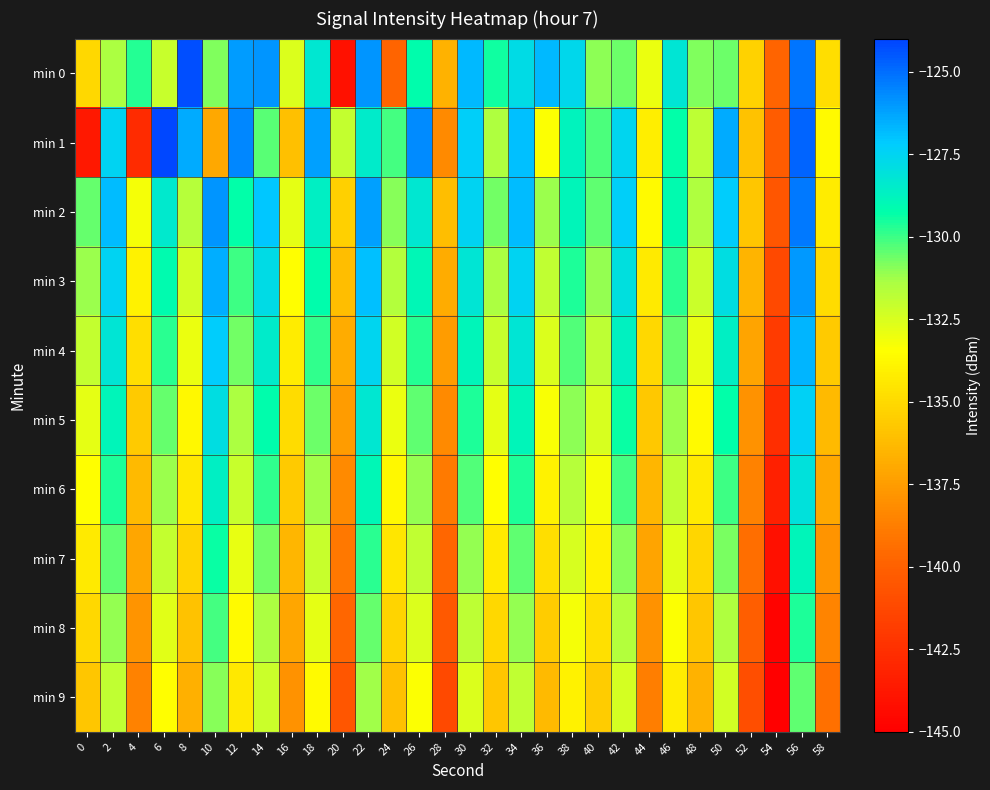

Reading left to right, list all the values displayed in this chart.

min 0: 0=-135.0	2=-131.4	4=-129.7	6=-132.1	8=-124.3	10=-130.9	12=-126.1	14=-125.9	16=-132.6	18=-128.3	20=-144.0	22=-125.9	24=-139.8	26=-129.2	28=-136.6	30=-126.7	32=-129.5	34=-127.8	36=-126.8	38=-127.7	40=-131.0	42=-130.6	44=-132.9	46=-128.3	48=-130.8	50=-130.6	52=-135.3	54=-139.8	56=-125.2	58=-134.8
min 1: 0=-143.8	2=-127.5	4=-142.7	6=-124.1	8=-126.5	10=-137.0	12=-125.6	14=-130.4	16=-136.0	18=-126.2	20=-132.0	22=-128.5	24=-130.1	26=-125.7	28=-138.2	30=-127.3	32=-131.5	34=-126.9	36=-133.4	38=-128.8	40=-130.2	42=-127.6	44=-134.1	46=-129.3	48=-131.8	50=-126.4	52=-135.9	54=-140.2	56=-124.8	58=-133.6
min 2: 0=-130.5	2=-126.8	4=-133.2	6=-128.4	8=-131.7	10=-125.9	12=-129.3	14=-127.1	16=-132.8	18=-128.6	20=-135.4	22=-126.2	24=-130.9	26=-128.3	28=-136.1	30=-127.5	32=-130.7	34=-126.8	36=-131.2	38=-128.9	40=-130.4	42=-127.3	44=-133.6	46=-129.1	48=-131.5	50=-127.2	52=-135.8	54=-140.5	56=-125.3	58=-134.2
min 3: 0=-131.2	2=-127.5	4=-134.0	6=-129.1	8=-132.3	10=-126.5	12=-130.0	14=-127.8	16=-133.5	18=-129.2	20=-136.1	22=-126.9	24=-131.6	26=-129.0	28=-136.8	30=-128.2	32=-131.4	34=-127.5	36=-131.9	38=-129.6	40=-131.1	42=-128.0	44=-134.3	46=-129.8	48=-132.2	50=-127.9	52=-136.5	54=-141.2	56=-126.0	58=-134.9
min 4: 0=-132.0	2=-128.2	4=-134.8	6=-129.8	8=-133.0	10=-127.2	12=-130.7	14=-128.5	16=-134.2	18=-129.9	20=-136.8	22=-127.6	24=-132.3	26=-129.7	28=-137.5	30=-128.9	32=-132.1	34=-128.2	36=-132.6	38=-130.3	40=-131.8	42=-128.7	44=-135.0	46=-130.5	48=-132.9	50=-128.6	52=-137.2	54=-141.9	56=-126.7	58=-135.6
min 5: 0=-132.8	2=-128.9	4=-135.6	6=-130.5	8=-133.7	10=-127.9	12=-131.4	14=-129.2	16=-134.9	18=-130.6	20=-137.5	22=-128.3	24=-133.0	26=-130.4	28=-138.2	30=-129.6	32=-132.8	34=-128.9	36=-133.3	38=-131.0	40=-132.5	42=-129.4	44=-135.7	46=-131.2	48=-133.6	50=-129.3	52=-137.9	54=-142.6	56=-127.4	58=-136.3
min 6: 0=-133.5	2=-129.6	4=-136.3	6=-131.2	8=-134.4	10=-128.6	12=-132.1	14=-129.9	16=-135.6	18=-131.3	20=-138.2	22=-129.0	24=-133.7	26=-131.1	28=-138.9	30=-130.3	32=-133.5	34=-129.6	36=-134.0	38=-131.7	40=-133.2	42=-130.1	44=-136.4	46=-131.9	48=-134.3	50=-130.0	52=-138.6	54=-143.3	56=-128.1	58=-137.0
min 7: 0=-134.3	2=-130.4	4=-137.1	6=-132.0	8=-135.2	10=-129.4	12=-132.9	14=-130.7	16=-136.4	18=-132.1	20=-139.0	22=-129.8	24=-134.5	26=-131.9	28=-139.7	30=-131.1	32=-134.3	34=-130.4	36=-134.8	38=-132.5	40=-134.0	42=-130.9	44=-137.2	46=-132.7	48=-135.1	50=-130.8	52=-139.4	54=-144.1	56=-128.9	58=-137.8
min 8: 0=-135.0	2=-131.1	4=-137.8	6=-132.7	8=-135.9	10=-130.1	12=-133.6	14=-131.4	16=-137.1	18=-132.8	20=-139.7	22=-130.5	24=-135.2	26=-132.6	28=-140.4	30=-131.8	32=-135.0	34=-131.1	36=-135.5	38=-133.2	40=-134.7	42=-131.6	44=-137.9	46=-133.4	48=-135.8	50=-131.5	52=-140.1	54=-144.8	56=-129.6	58=-138.5
min 9: 0=-135.8	2=-131.9	4=-138.6	6=-133.5	8=-136.7	10=-130.9	12=-134.4	14=-132.2	16=-137.9	18=-133.6	20=-140.5	22=-131.3	24=-136.0	26=-133.4	28=-141.2	30=-132.6	32=-135.8	34=-131.9	36=-136.3	38=-134.0	40=-135.5	42=-132.4	44=-138.7	46=-134.2	48=-136.6	50=-132.3	52=-140.9	54=-145.6	56=-130.4	58=-139.3